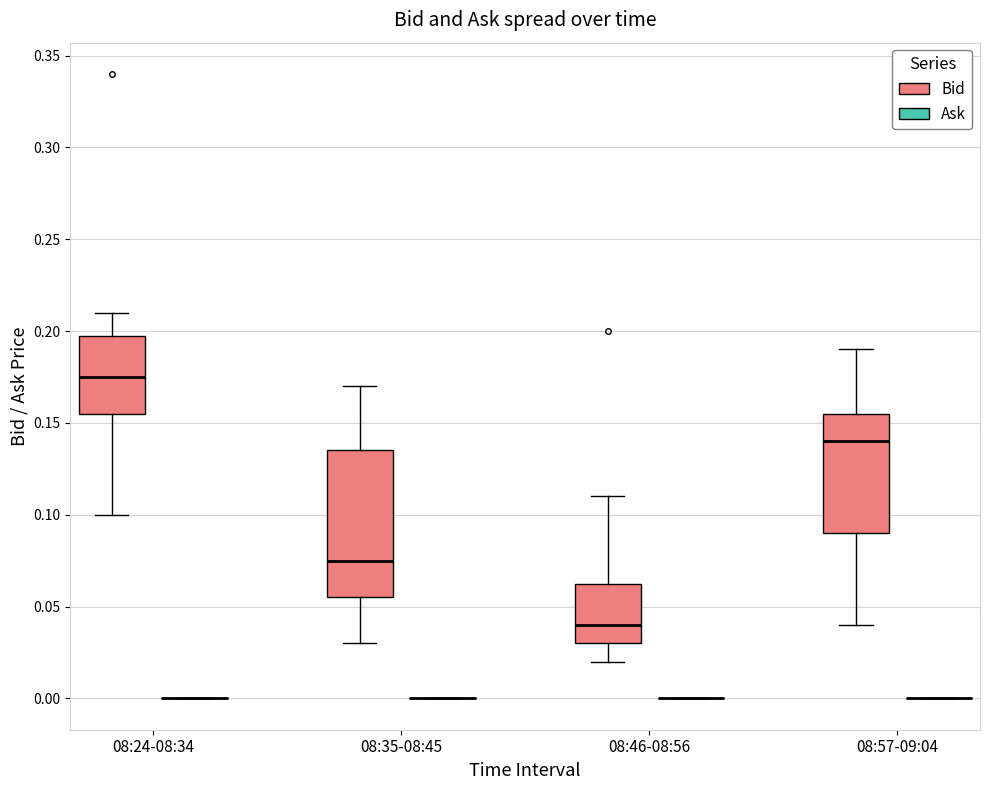

Reading left to right, read every box against the y-axis: the position of its median line, the range the box covers, and the ends of its whiskers. The values are not printed on the chart, so give them approximately, as read against the axis.

08:24-08:34 (Bid): median 0.175, box 0.155 to 0.200, whiskers 0.100 to 0.210
08:24-08:34 (Ask): box collapsed to a line at 0.000, whiskers 0.000 to 0.000
08:35-08:45 (Bid): median 0.075, box 0.055 to 0.135, whiskers 0.030 to 0.170
08:35-08:45 (Ask): box collapsed to a line at 0.000, whiskers 0.000 to 0.000
08:46-08:56 (Bid): median 0.040, box 0.030 to 0.065, whiskers 0.020 to 0.110
08:46-08:56 (Ask): box collapsed to a line at 0.000, whiskers 0.000 to 0.000
08:57-09:04 (Bid): median 0.140, box 0.090 to 0.155, whiskers 0.040 to 0.190
08:57-09:04 (Ask): box collapsed to a line at 0.000, whiskers 0.000 to 0.000